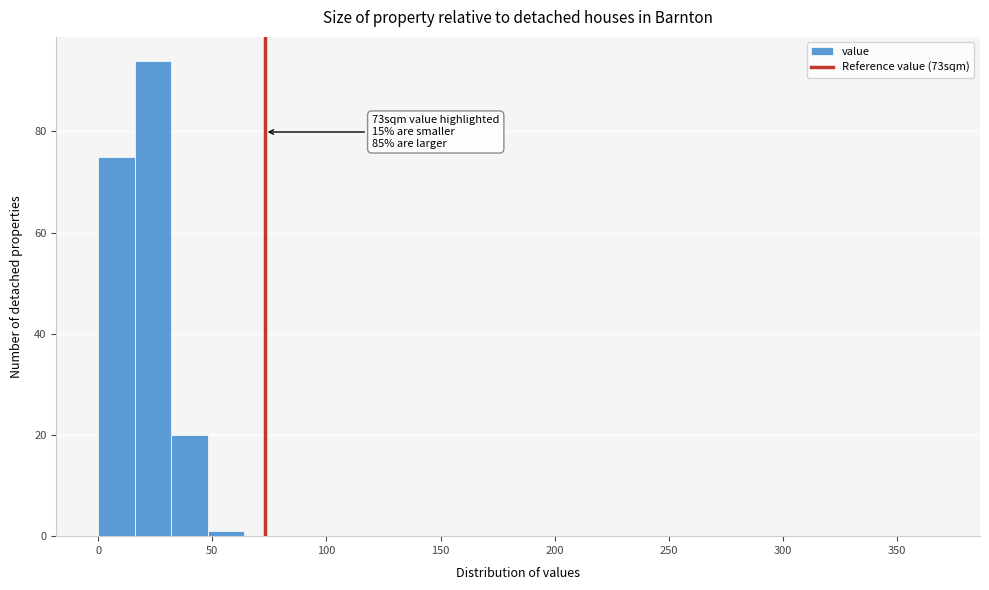

Around what value on the x-axis is the tallest bar? Give the approximate position of its centre, as read against the axis.

25